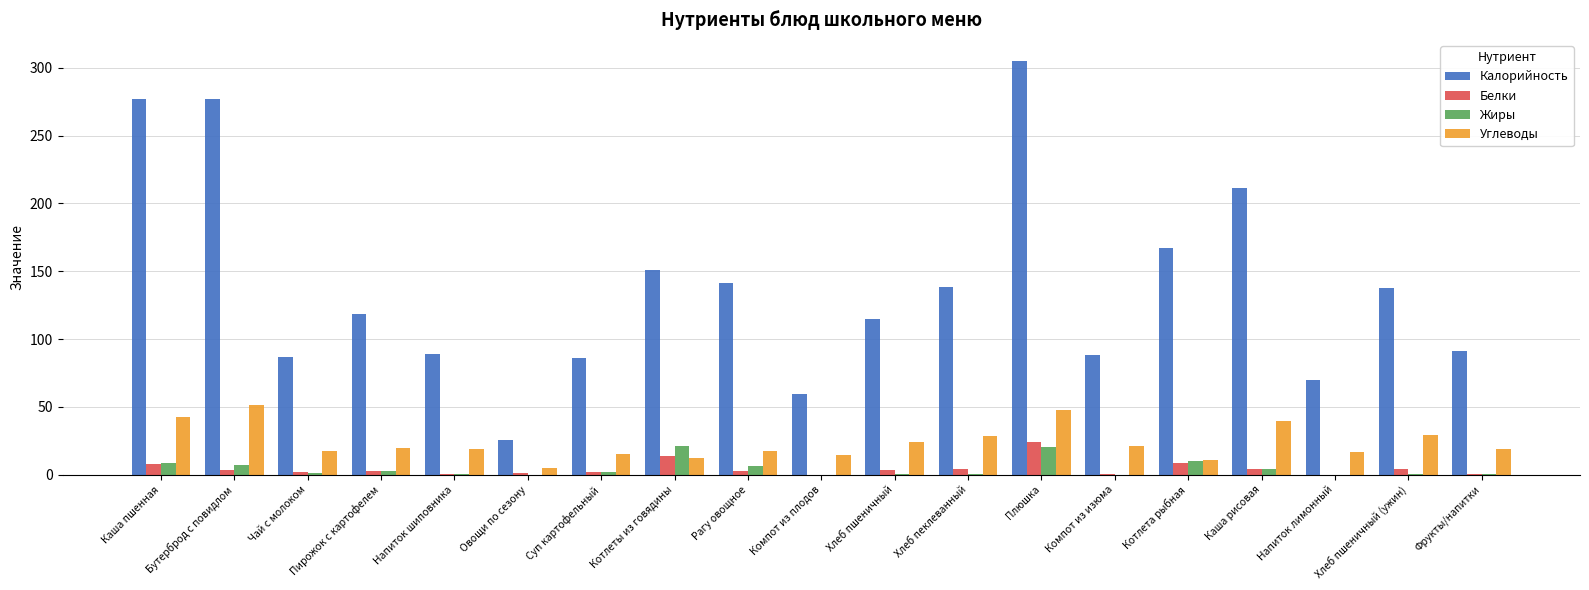

Which series has the largest total across all categories?

Калорийность